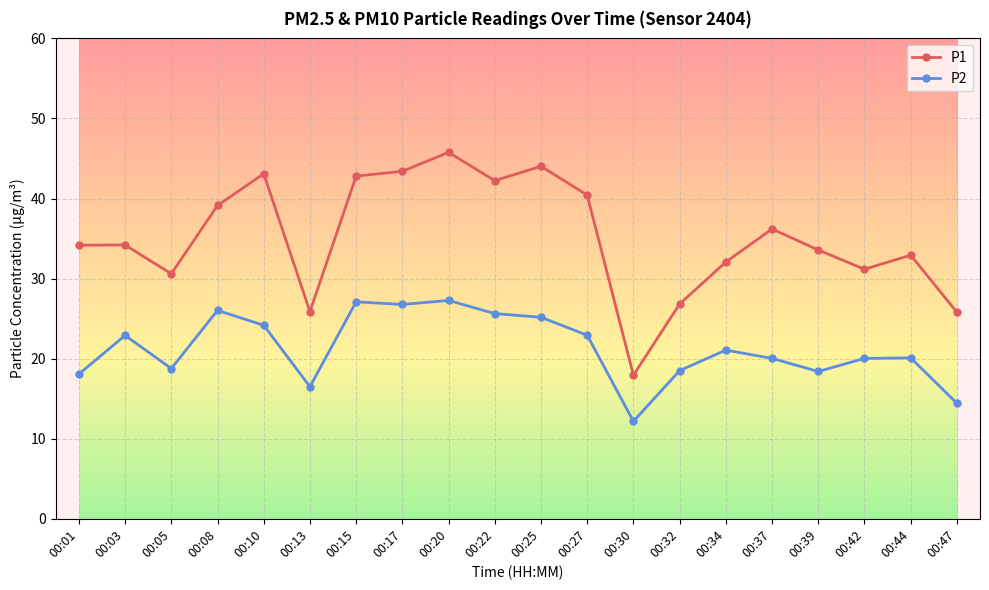

What value does the P1 series have at 00:08?

39.1